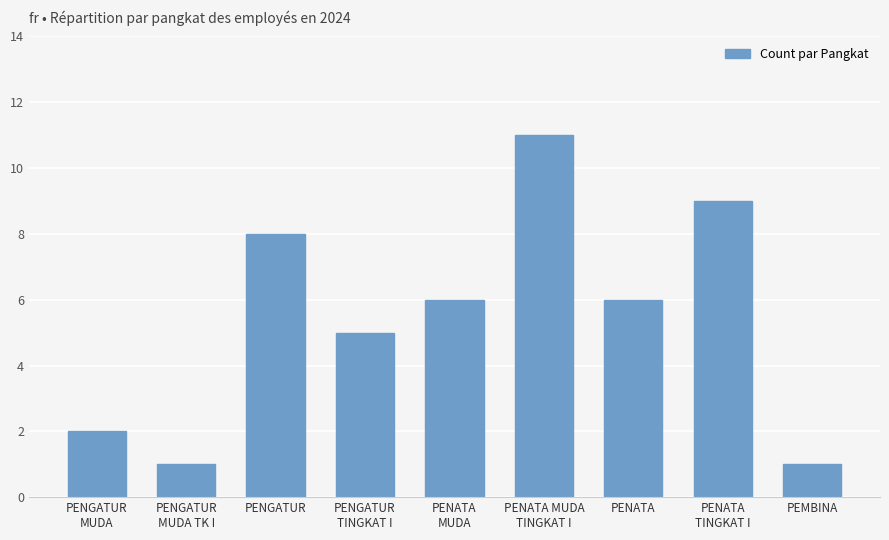

The chart shows a value of 3 at PENATA
MUDA. True or false?

False